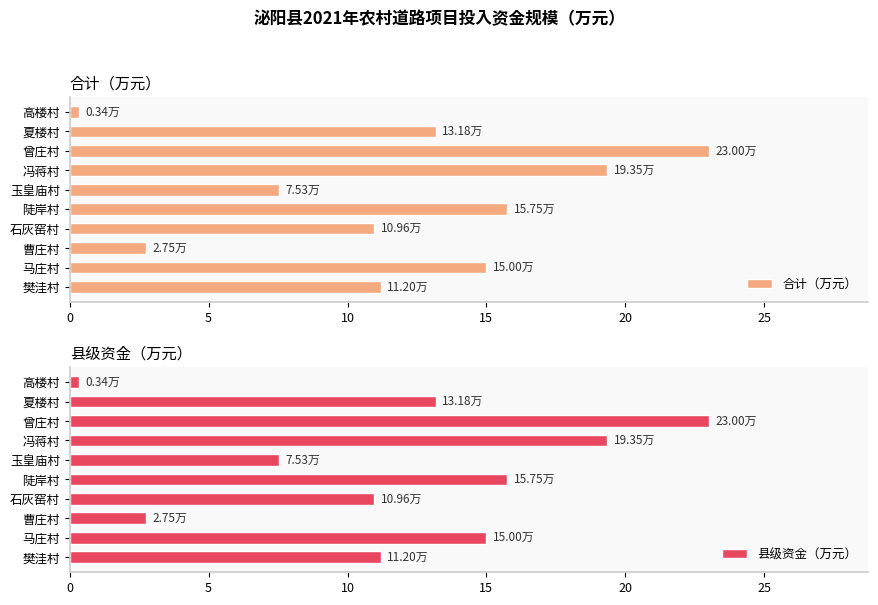

What is the sum of all 合计（万元） values?

119.1